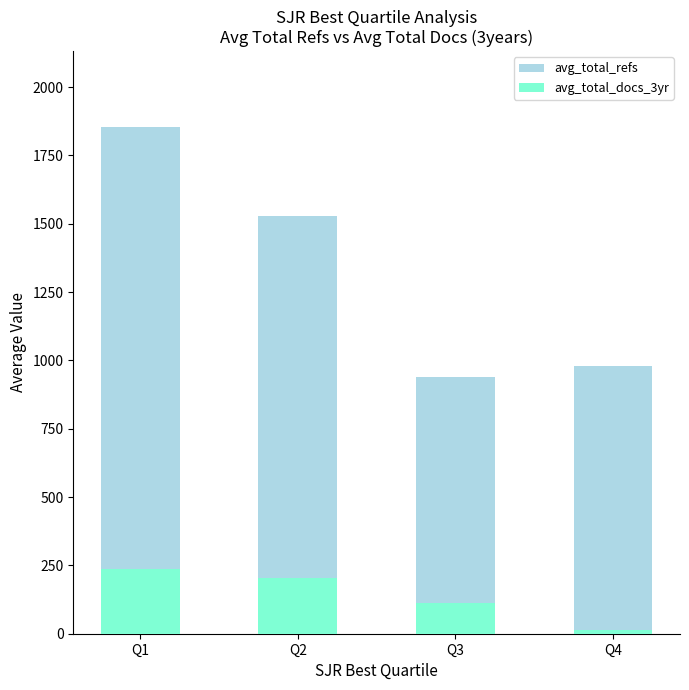

Where does the avg_total_docs_3yr series first go above 204?

Q1